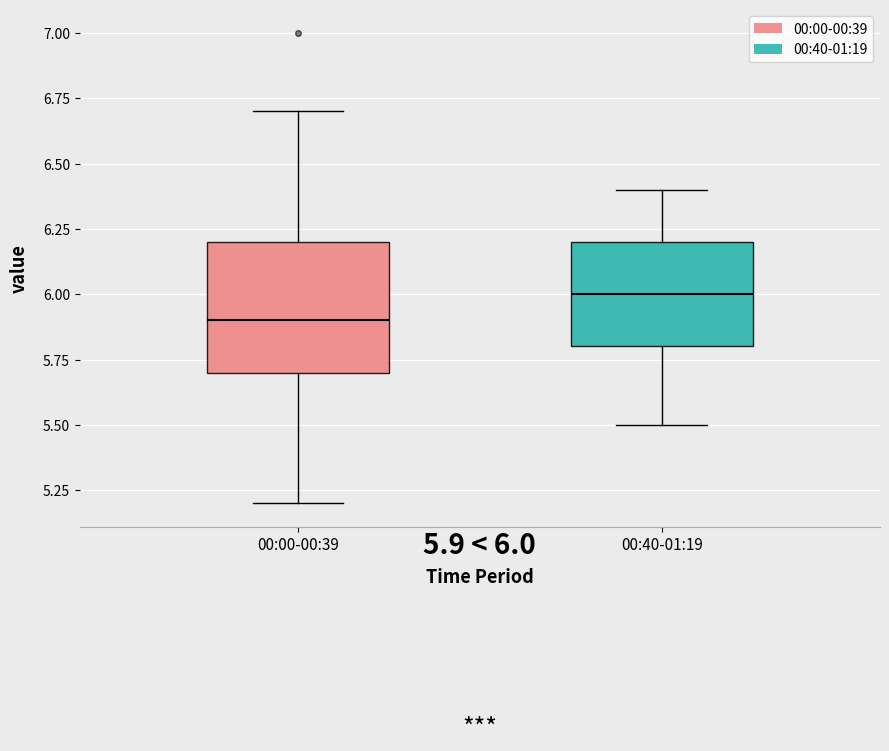

Which box has the highest median line?

00:40-01:19